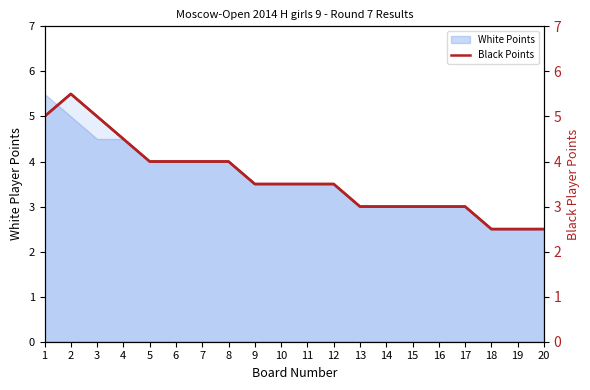

Between 7 and 12, which is larger?

7